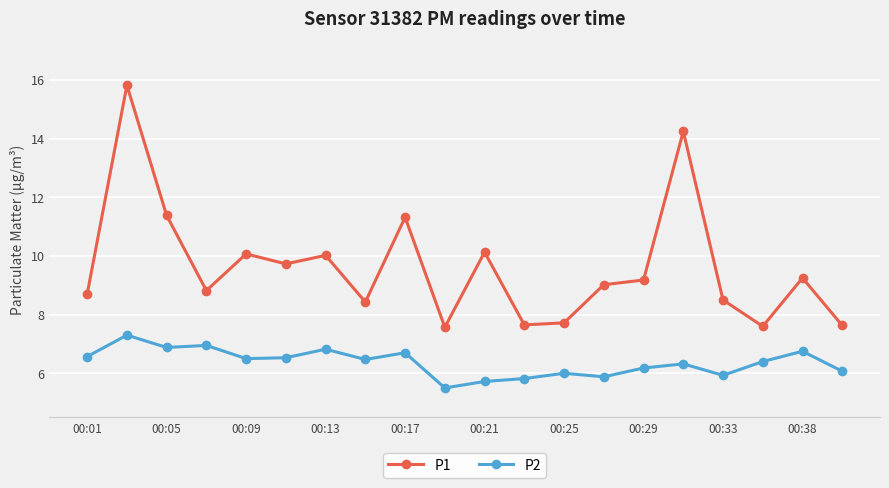

How many lines are shown in the chart?

2